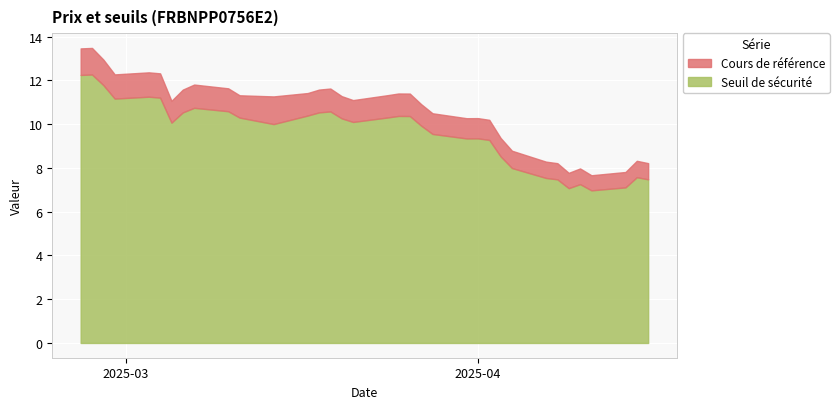

What is the maximum value for Seuil de sécurité?

12.3